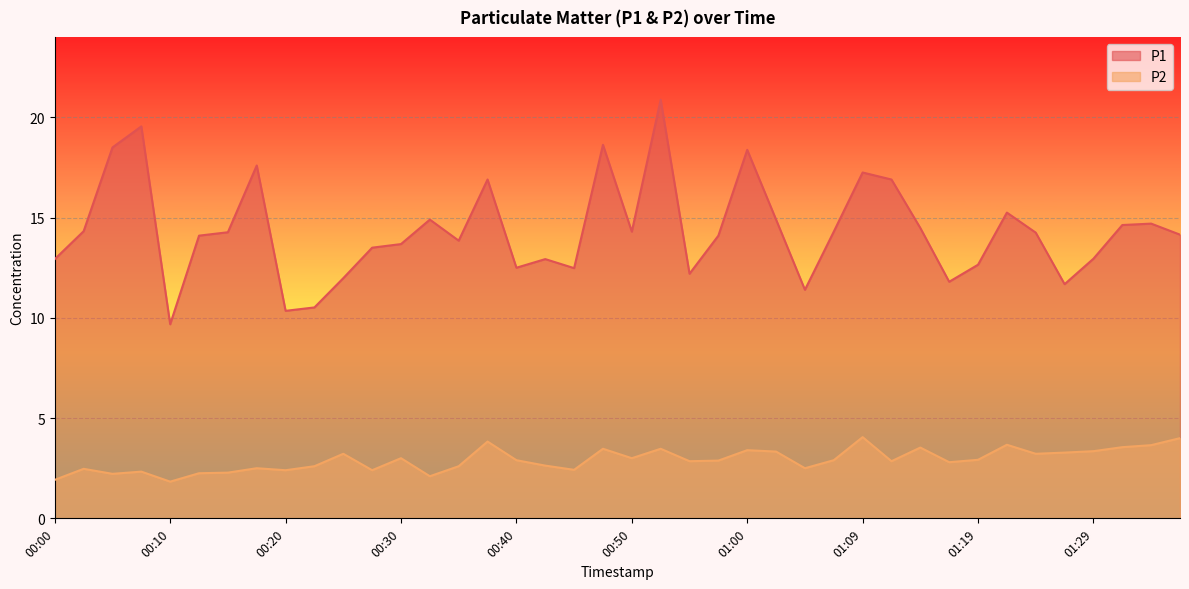

Reading left to right, extract all data points from this chart.

P1: 00:00=12.9	00:03=14.3	00:05=18.5	00:08=19.6	00:10=9.7	00:13=14.1	00:15=14.3	00:18=17.6	00:20=10.3	00:23=10.5	00:25=12.0	00:27=13.5	00:30=13.7	00:32=14.9	00:35=13.8	00:37=16.9	00:40=12.5	00:42=12.9	00:45=12.5	00:47=18.6	00:50=14.3	00:52=20.9	00:55=12.2	00:57=14.1	01:00=18.4	01:02=14.9	01:04=11.4	01:07=14.3	01:09=17.2	01:12=16.9	01:14=14.5	01:17=11.8	01:19=12.7	01:22=15.2	01:24=14.2	01:27=11.7	01:29=12.9	01:32=14.6	01:34=14.7	01:36=14.2
P2: 00:00=1.9	00:03=2.5	00:05=2.2	00:08=2.3	00:10=1.8	00:13=2.2	00:15=2.3	00:18=2.5	00:20=2.4	00:23=2.6	00:25=3.2	00:27=2.4	00:30=3.0	00:32=2.1	00:35=2.6	00:37=3.8	00:40=2.9	00:42=2.6	00:45=2.4	00:47=3.5	00:50=3.0	00:52=3.5	00:55=2.9	00:57=2.9	01:00=3.4	01:02=3.3	01:04=2.5	01:07=2.9	01:09=4.0	01:12=2.9	01:14=3.5	01:17=2.8	01:19=2.9	01:22=3.7	01:24=3.2	01:27=3.3	01:29=3.4	01:32=3.5	01:34=3.6	01:36=4.0